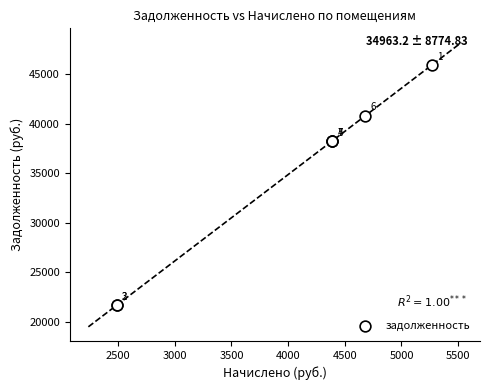

What Y value in the scatter plot is closest to 33779?

38241.0